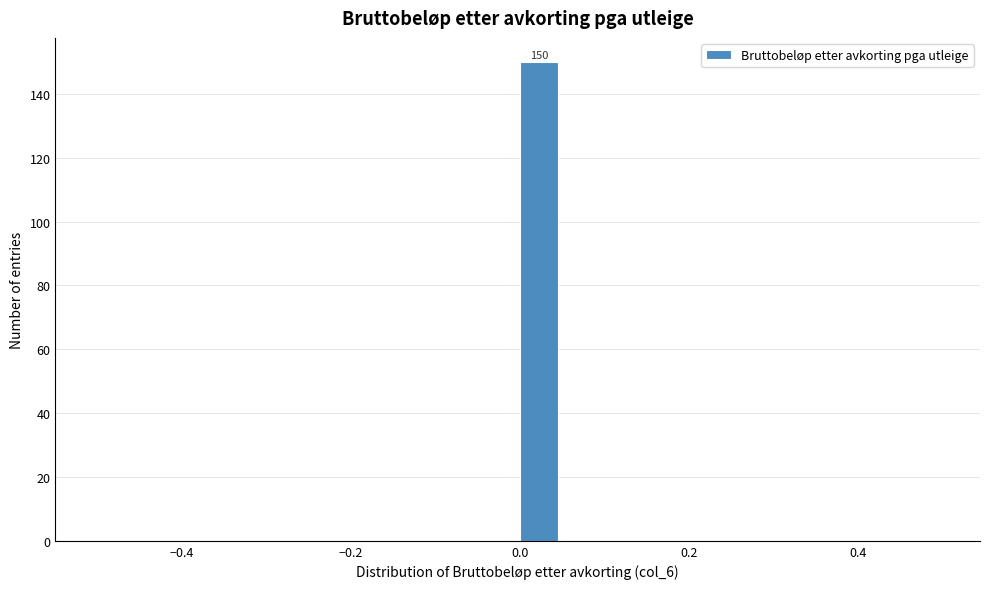

Read against the x-axis, roughly where is the centre of the tallest bar?

0.02